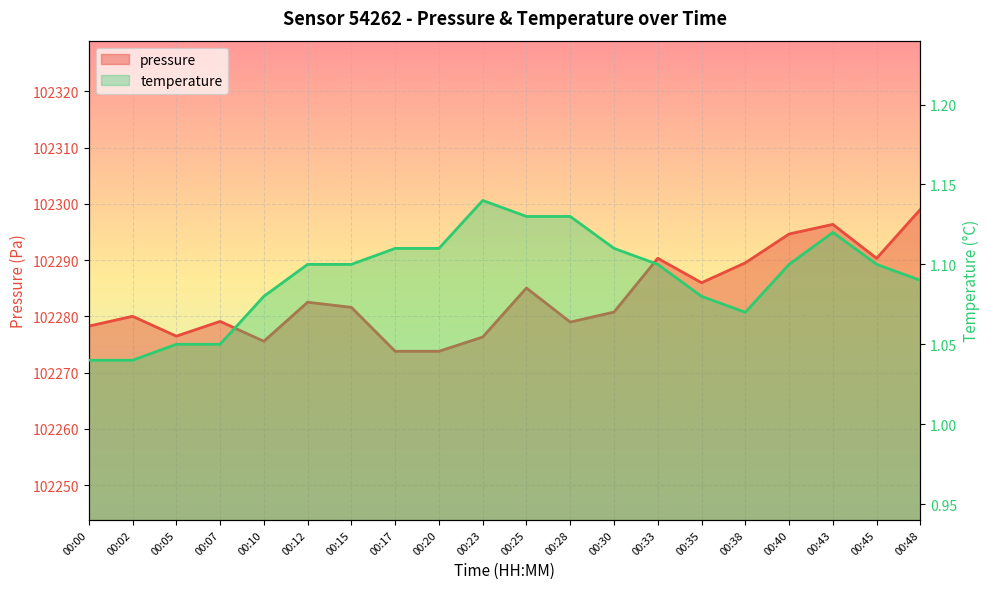

Does the chart display data point markers on the line(s)?

No